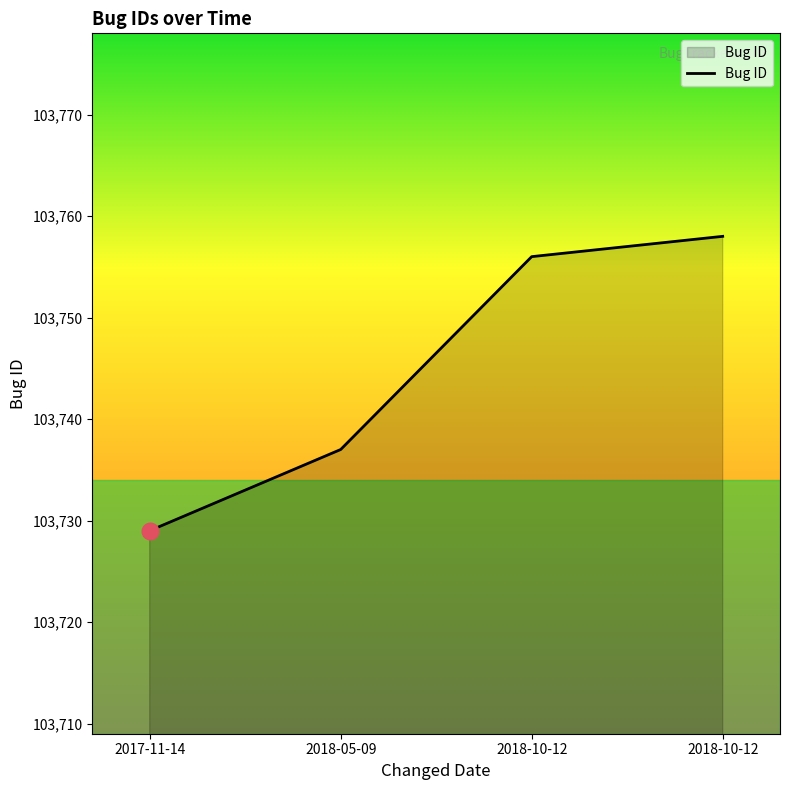

How many series are shown in this chart?

1